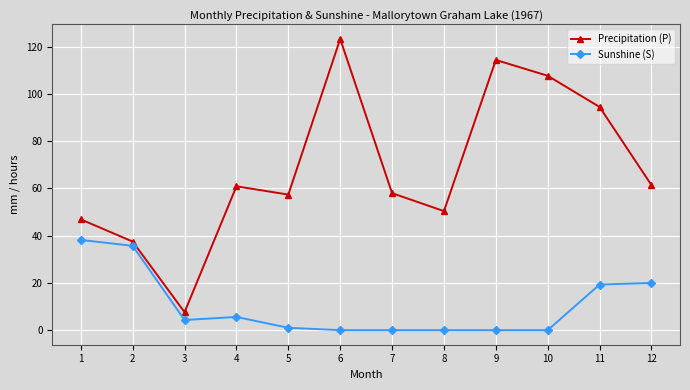

True or false: Sunshine (S) and Precipitation (P) intersect in this chart.

False